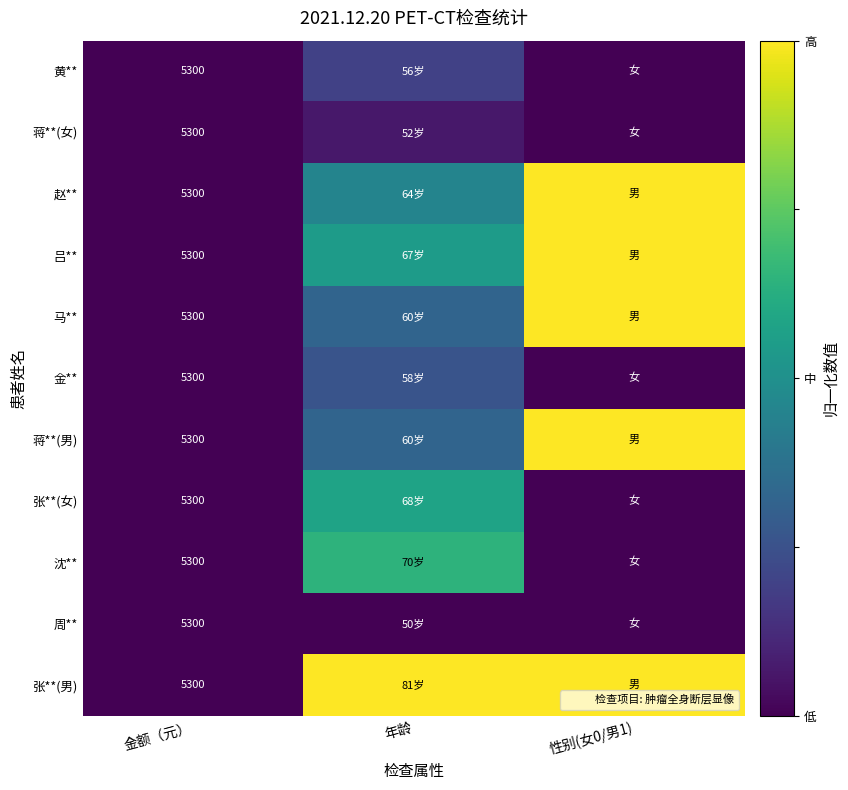

Rank the series at 年龄 from highest to lowest value.

张**(男), 沈**, 张**(女), 吕**, 赵**, 马**, 蒋**(男), 金**, 黄**, 蒋**(女), 周**